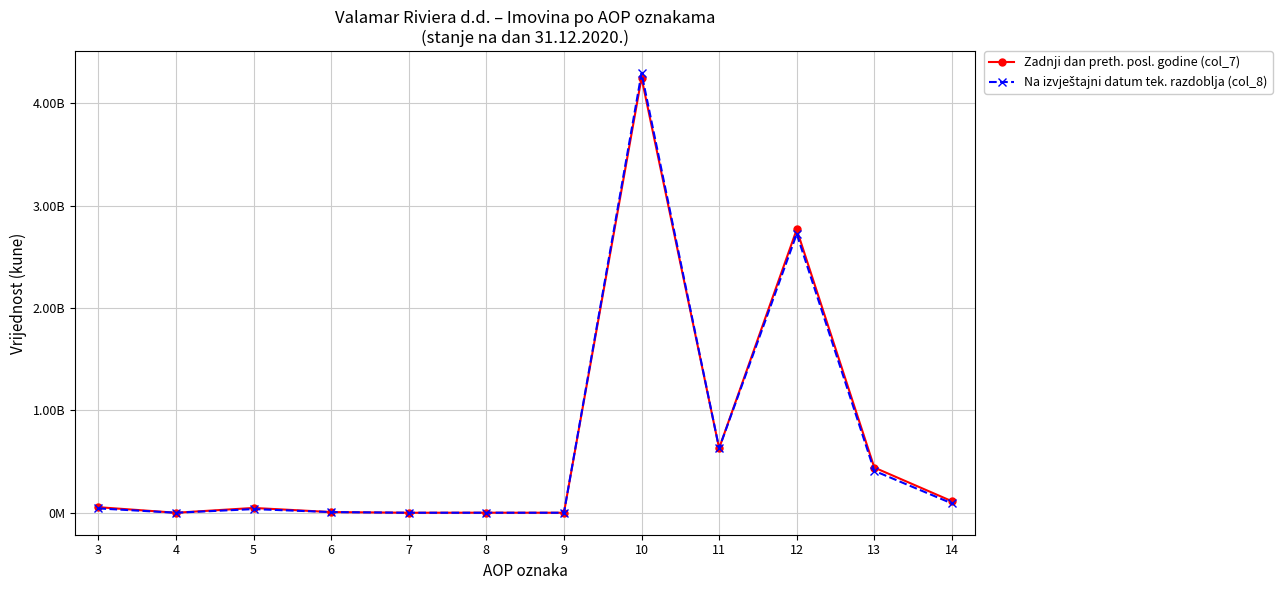

Is this an area chart (filled region under the line)?

No